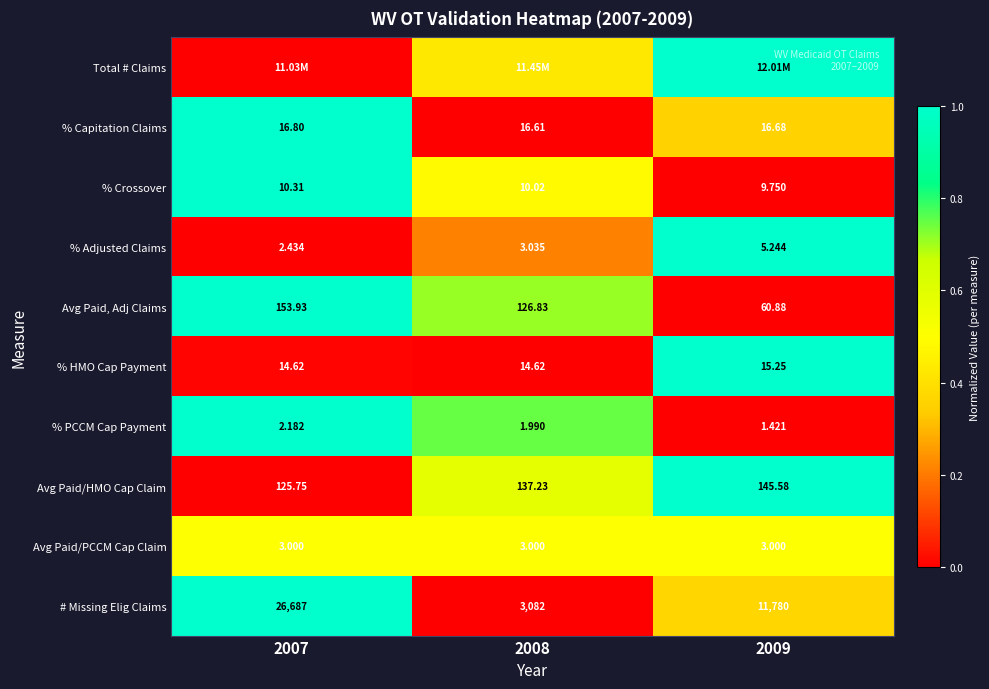

Is the value of % Crossover at 2007 greater than the value of # Missing Elig Claims at 2009?

No